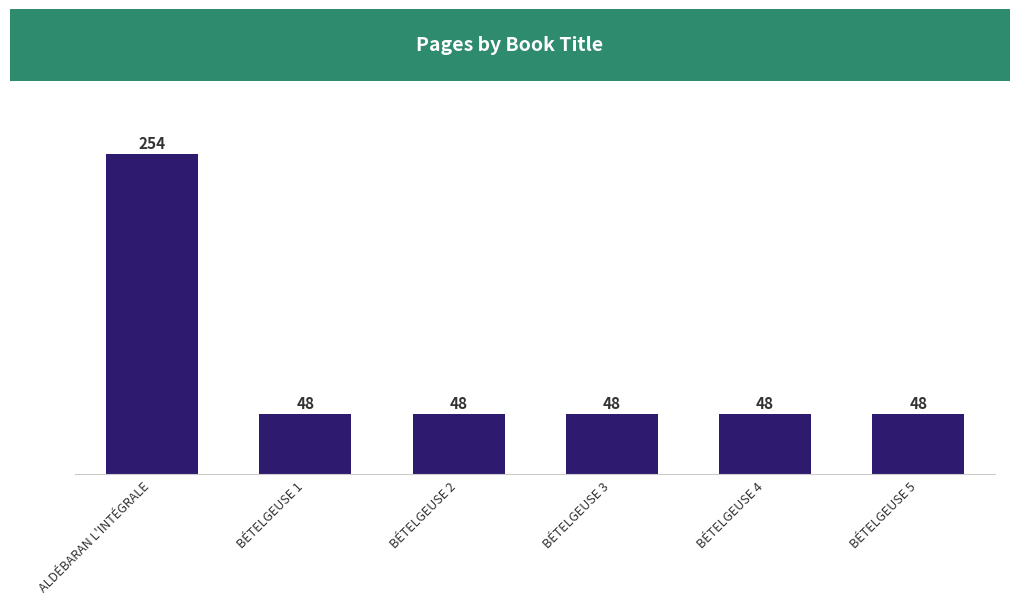

Reading left to right, extract all data points from this chart.

254	48	48	48	48	48